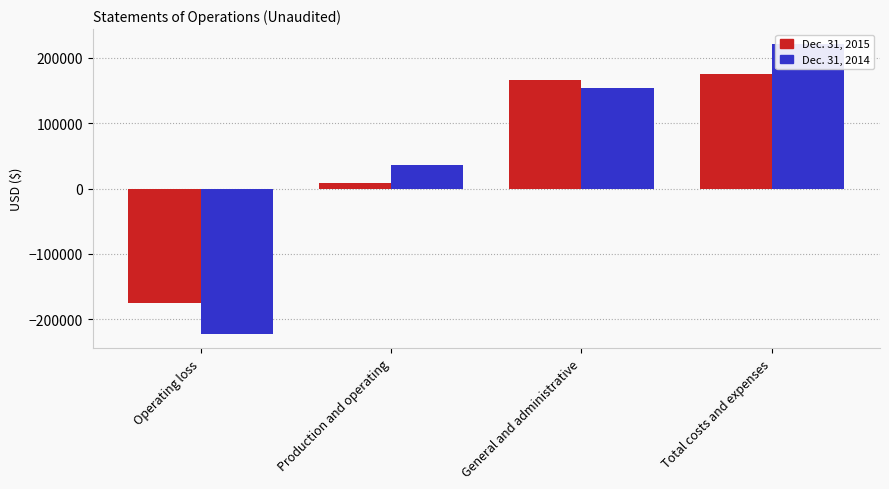

What position from the right is Production and operating?

3